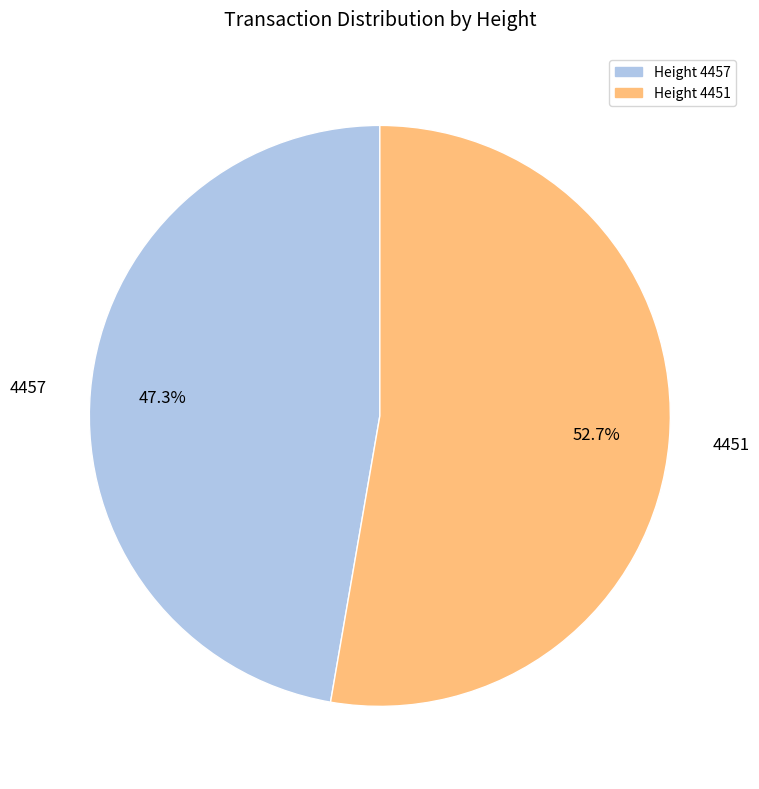

True or false: 4457 accounts for 60% of the total.

False